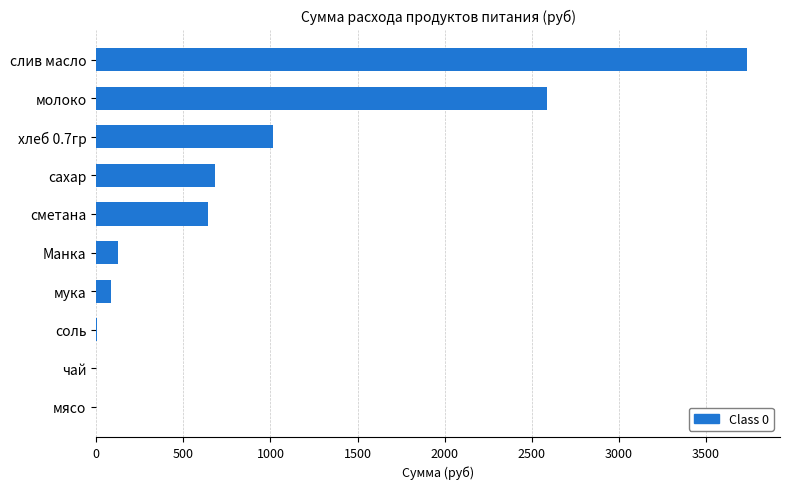

What is the change in value from мясо to мука?

+85.2